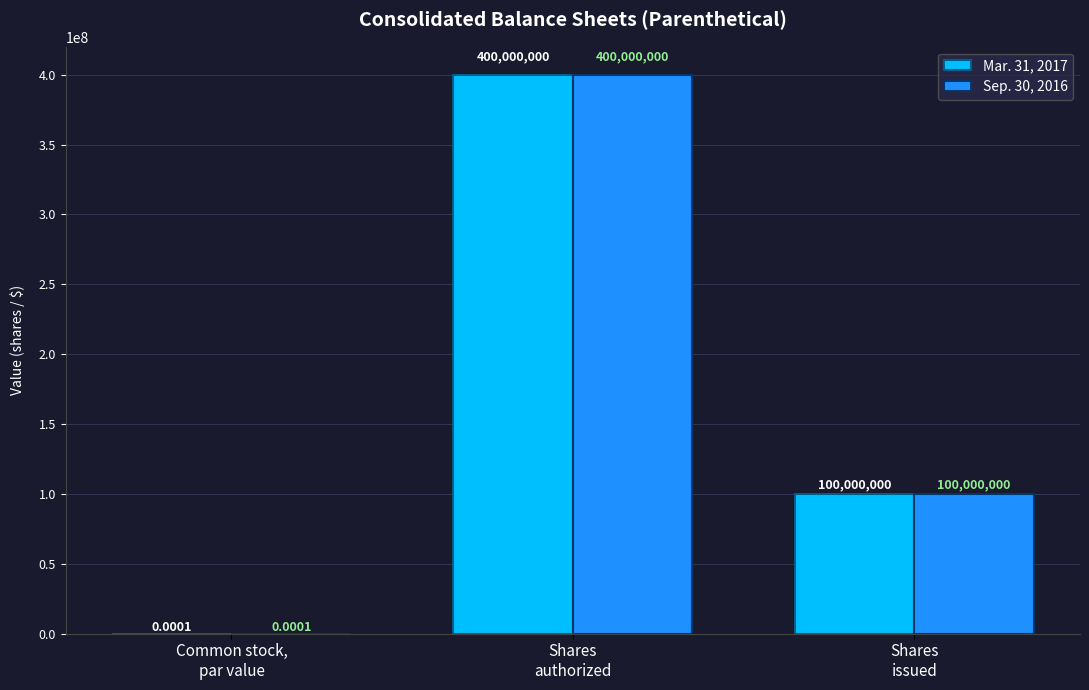

What is the sum of all Sep. 30, 2016 values?

500000000.0